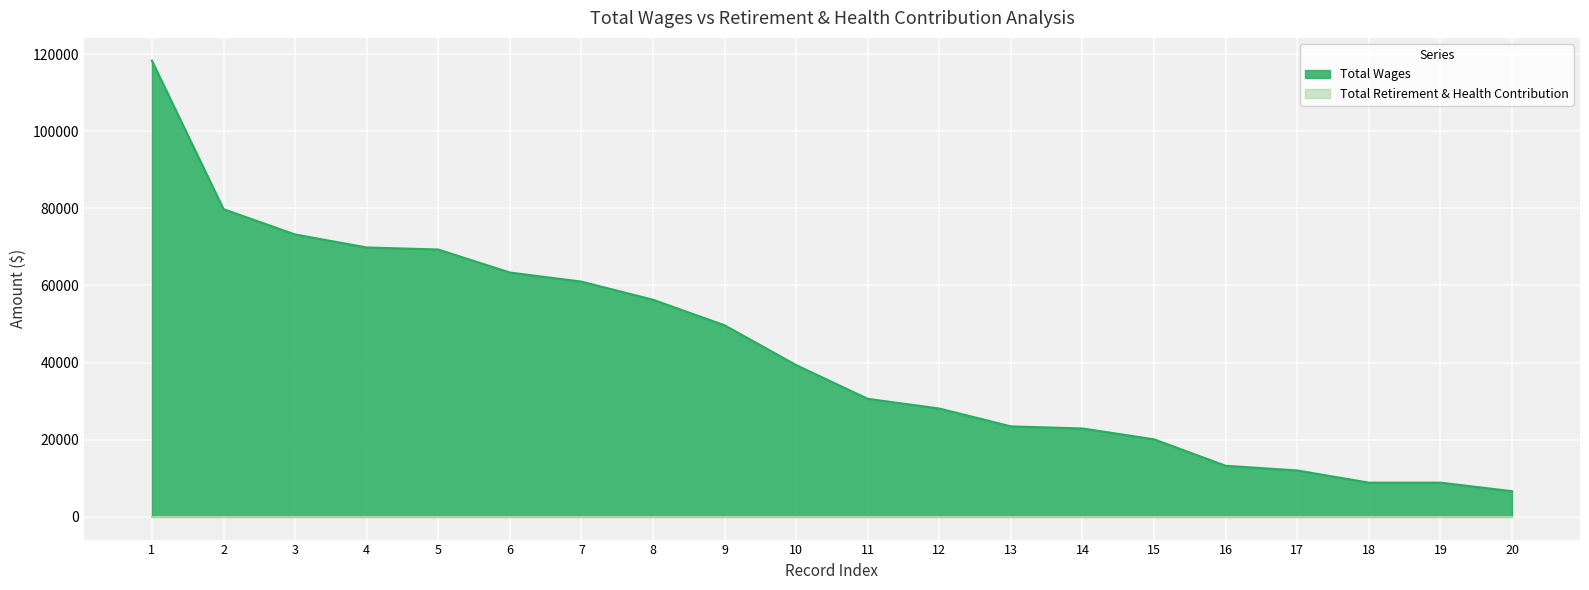

Reading left to right, extract all data points from this chart.

118293	79789	73221	69854	69322	63350	60994	56295	49666	39343	30596	28073	23446	22906	20085	13233	12013	8855	8855	6632